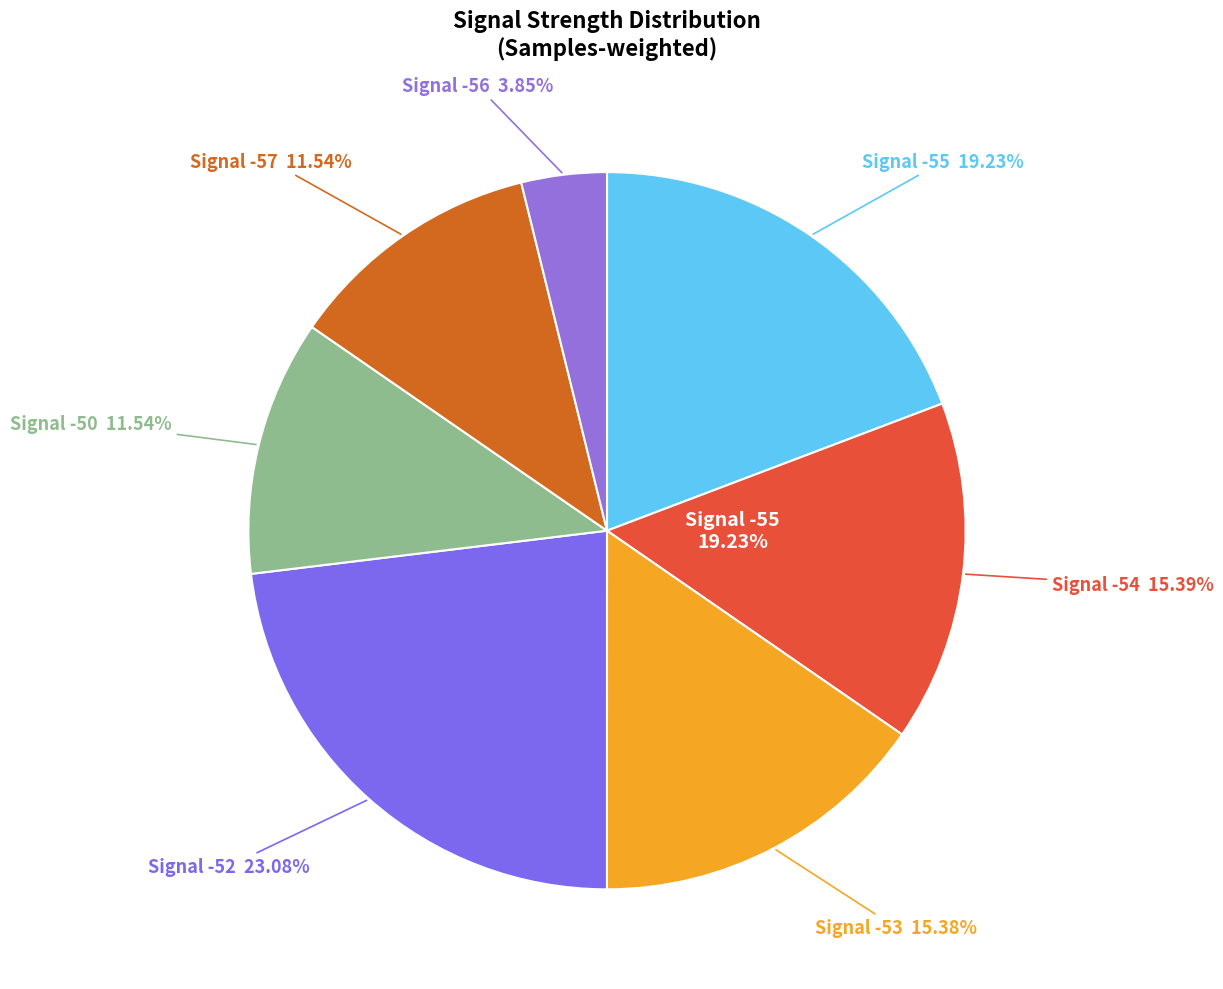

Which category has the smallest portion of the pie?

-56